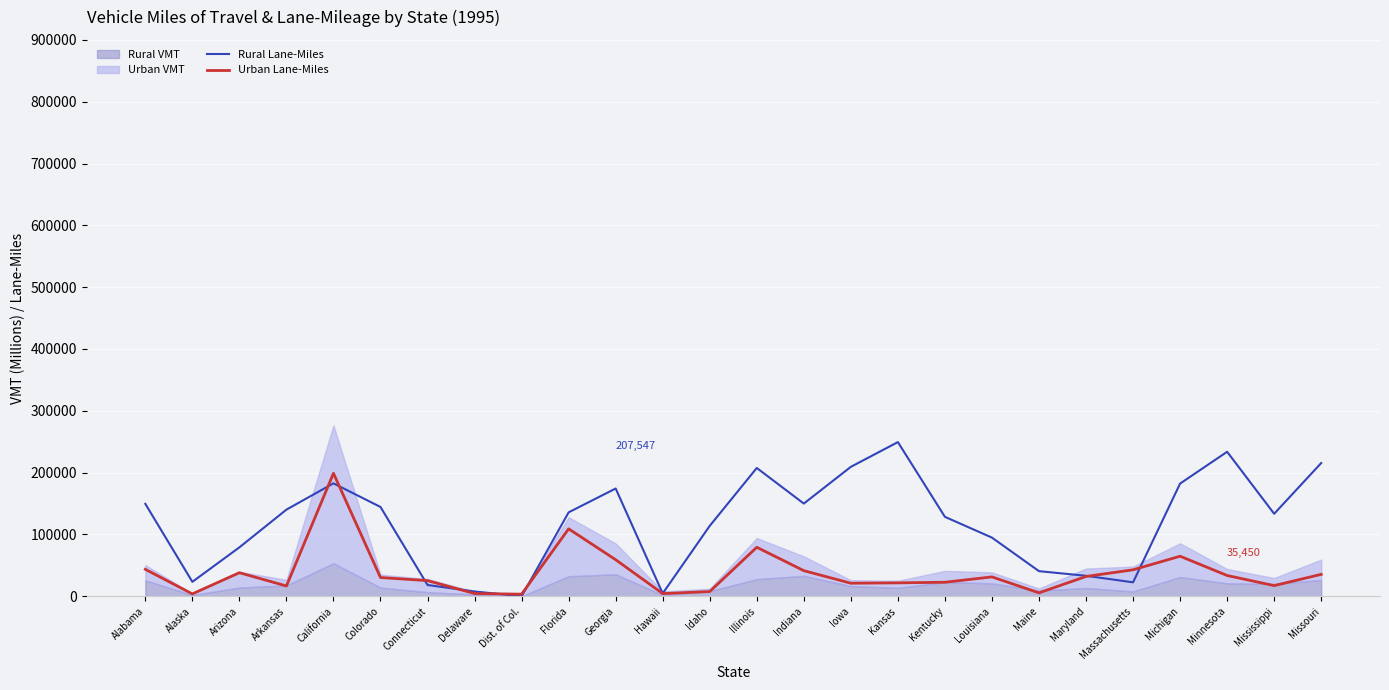

What is the label of the 21st point from the right?

Colorado